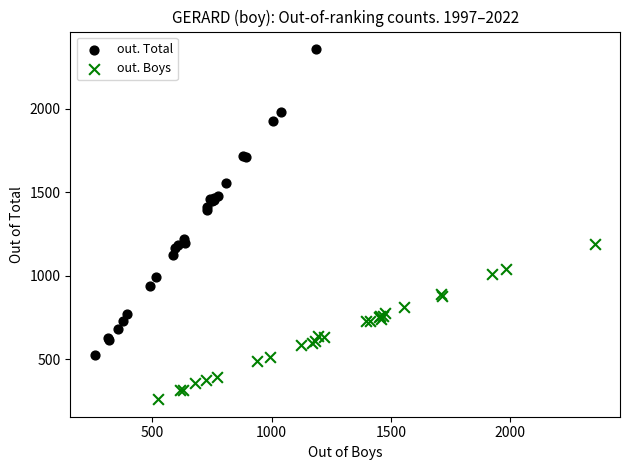

Which series has the widest spread of Y values?

out. Total